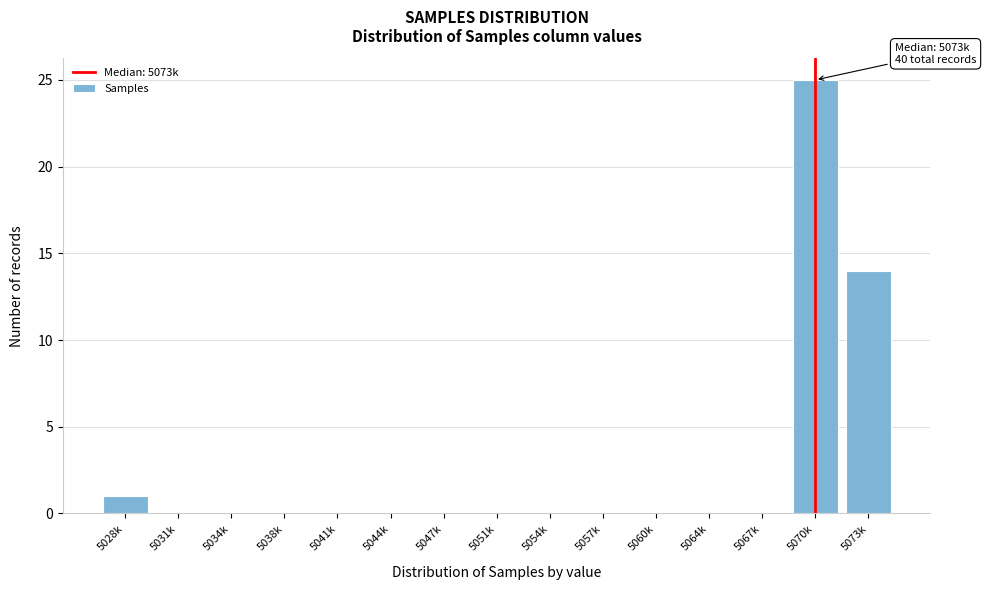

Reading right to left, transcribe all the data shown in this chart.

5073k=14	5070k=25	5067k=0	5064k=0	5060k=0	5057k=0	5054k=0	5051k=0	5047k=0	5044k=0	5041k=0	5038k=0	5034k=0	5031k=0	5028k=1